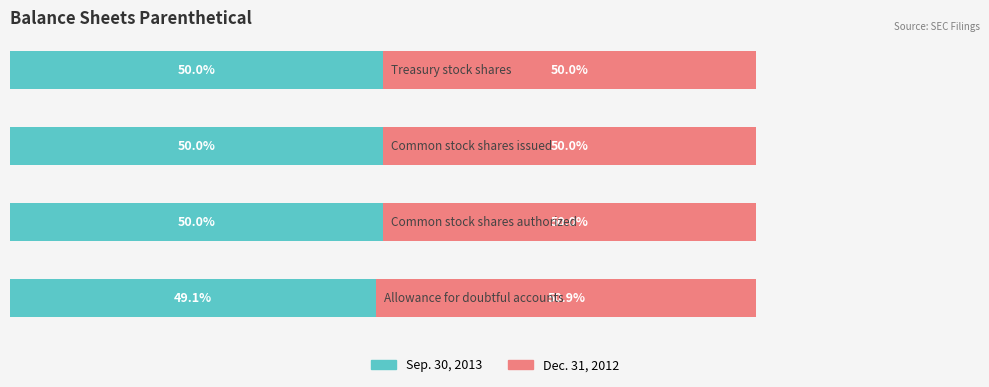

What are all the series names shown in the legend?

Sep. 30, 2013, Dec. 31, 2012